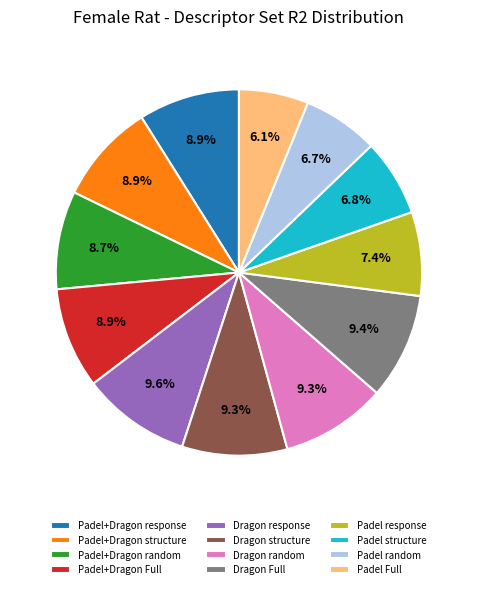

What percentage is the Padel random slice, to the nearest percent?

7%